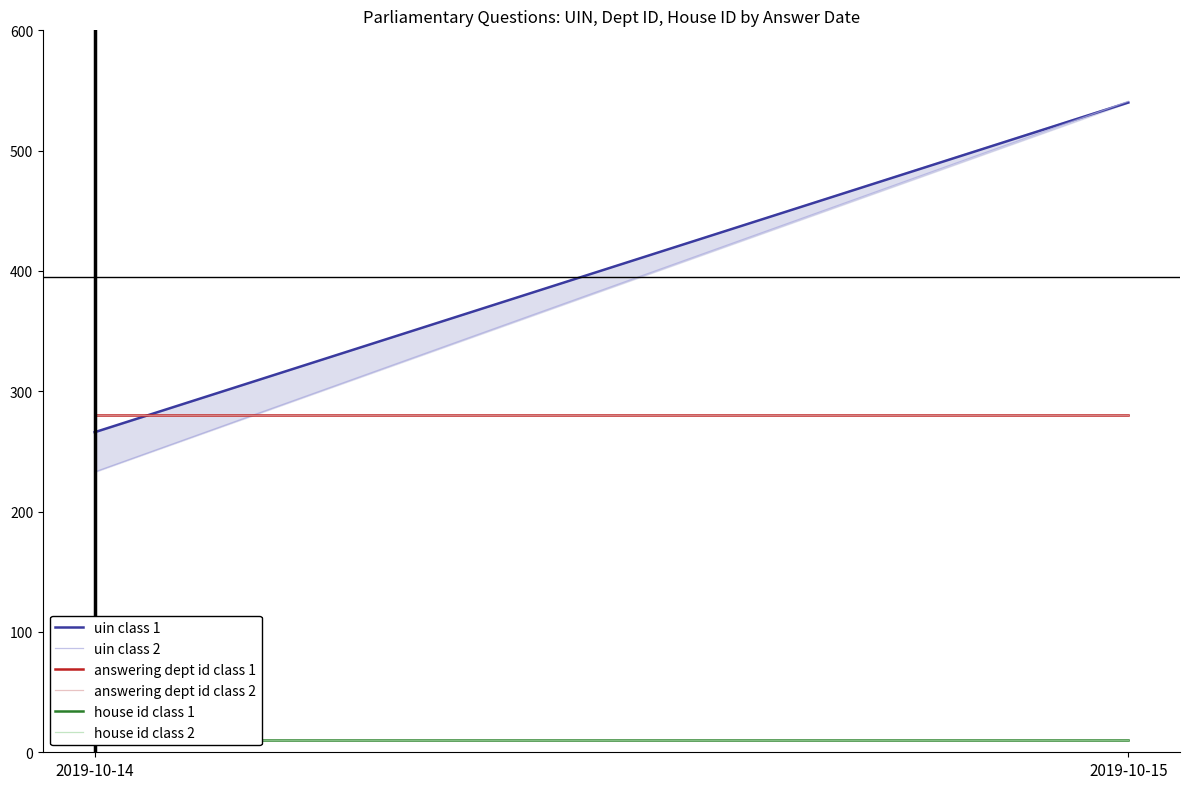

The value of house id class 2 at 2019-10-14 is 10. True or false?

True